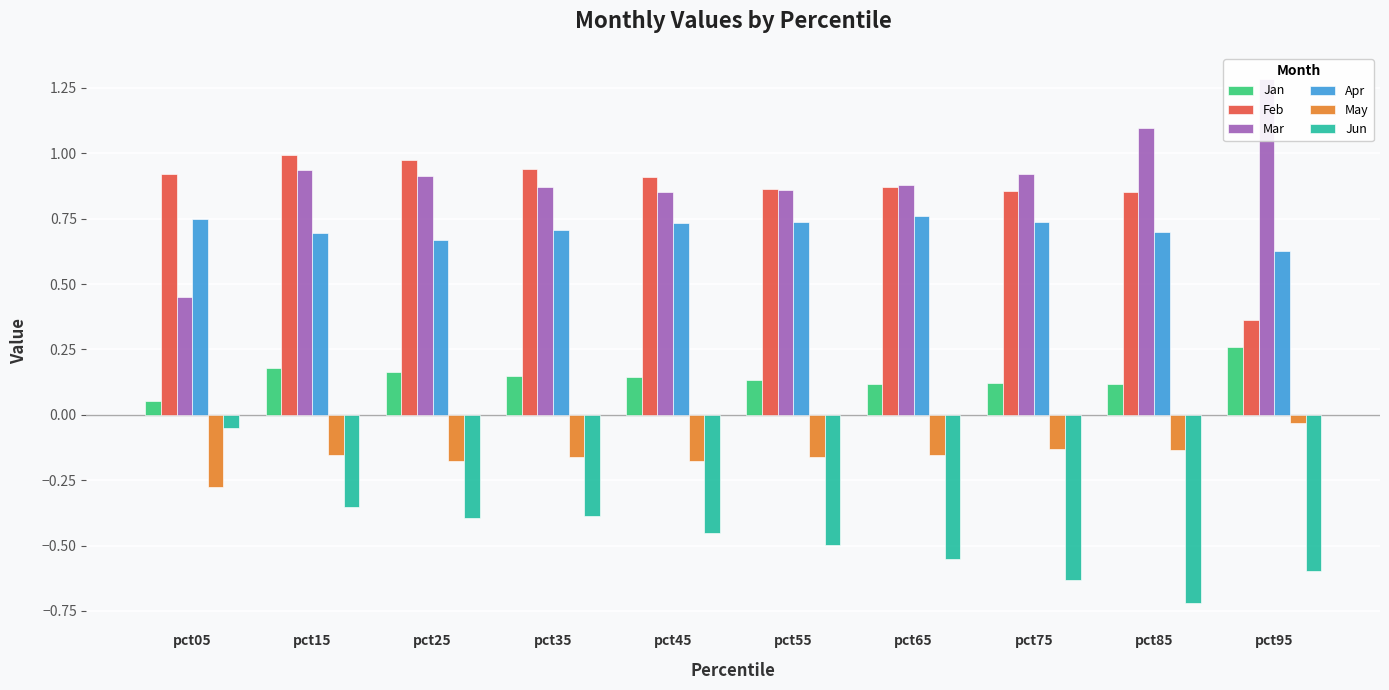

Rank the categories by May value from highest to lowest.

pct95, pct75, pct85, pct15, pct65, pct55, pct35, pct25, pct45, pct05